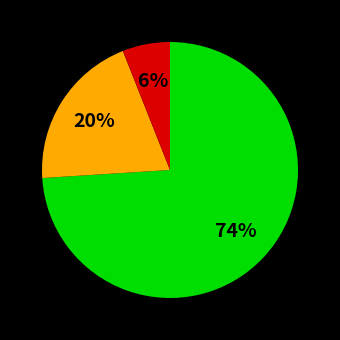

Is there any slice that represents more than half of the pie?

Yes